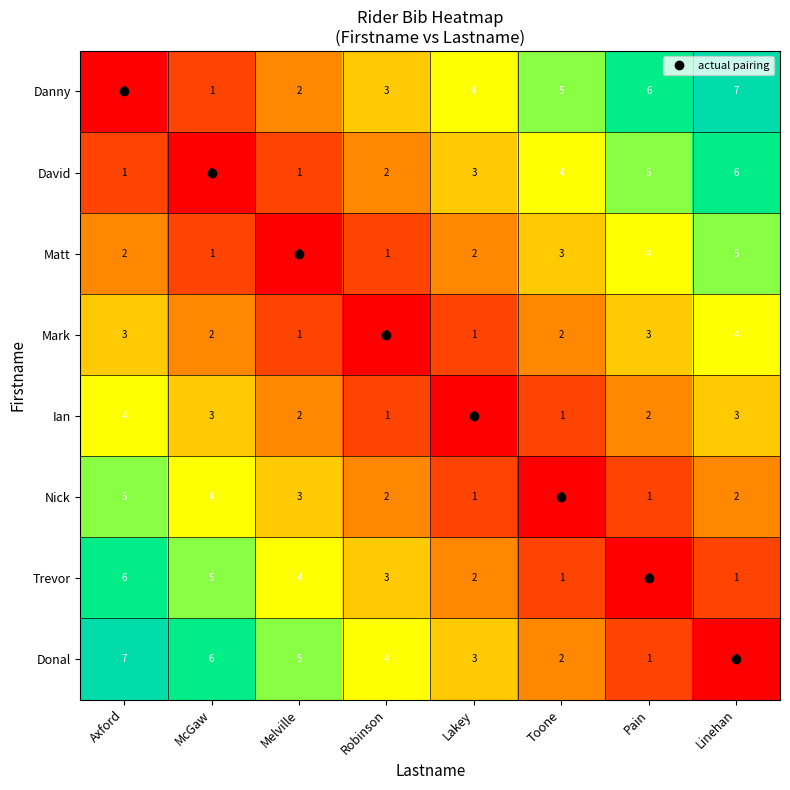

Count the David values in the range 1 to 5.

6